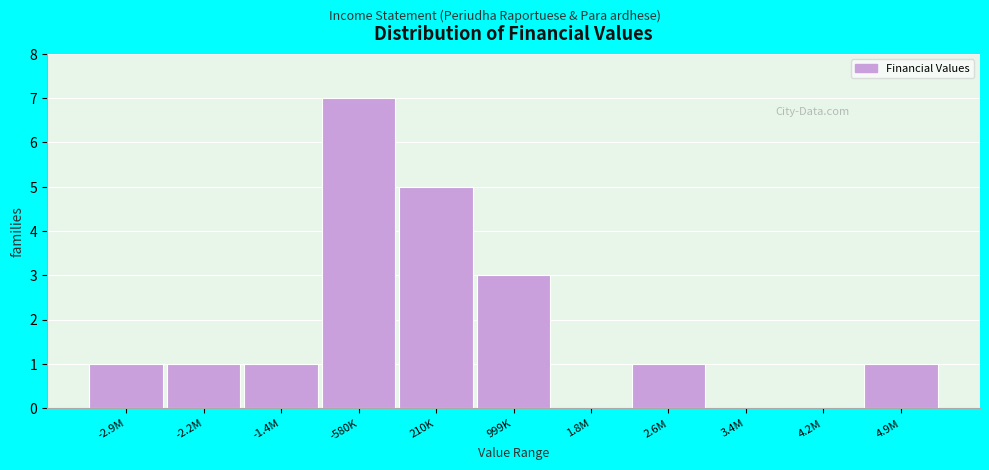

True or false: the data shows 2 at -580K.

False